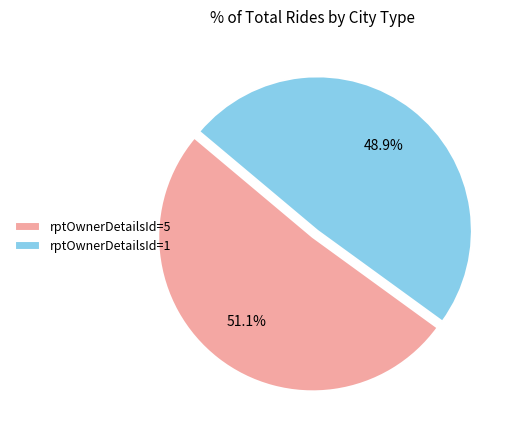

Rank the categories by value from highest to lowest.

rptOwnerDetailsId=5, rptOwnerDetailsId=1